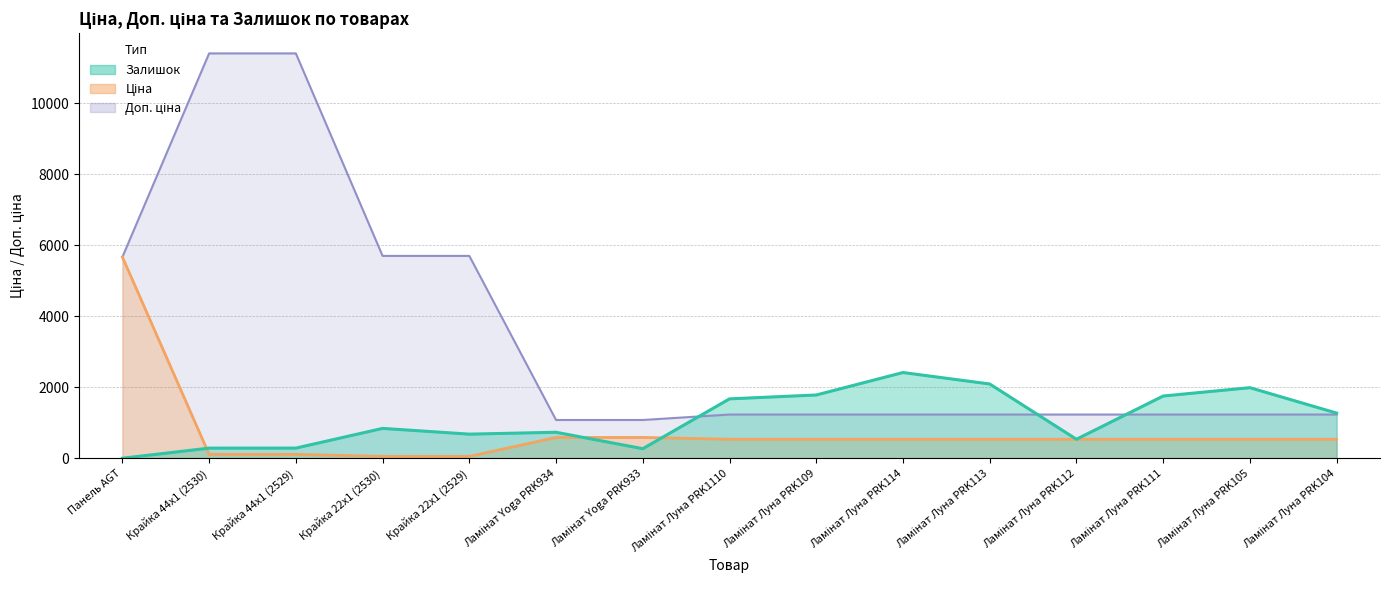

Reading right to left, what are all the values shown in this chart?

Ціна: Ламінат Луна PRK104=539.0	Ламінат Луна PRK105=539.0	Ламінат Луна PRK111=539.0	Ламінат Луна PRK112=539.0	Ламінат Луна PRK113=539.0	Ламінат Луна PRK114=539.0	Ламінат Луна PRK109=539.0	Ламінат Луна PRK1110=539.0	Ламінат Yoga PRK933=589.9	Ламінат Yoga PRK934=589.9	Крайка 22x1 (2529)=57.0	Крайка 22x1 (2530)=57.0	Крайка 44x1 (2529)=114.1	Крайка 44x1 (2530)=114.1	Панель AGT=5673.8
Доп. ціна: Ламінат Луна PRK104=1235.4	Ламінат Луна PRK105=1235.4	Ламінат Луна PRK111=1235.4	Ламінат Луна PRK112=1235.4	Ламінат Луна PRK113=1235.4	Ламінат Луна PRK114=1235.4	Ламінат Луна PRK109=1235.4	Ламінат Луна PRK1110=1235.4	Ламінат Yoga PRK933=1081.7	Ламінат Yoga PRK934=1081.7	Крайка 22x1 (2529)=5705.0	Крайка 22x1 (2530)=5705.0	Крайка 44x1 (2529)=11410.0	Крайка 44x1 (2530)=11410.0	Панель AGT=5673.8
Залишок: Ламінат Луна PRK104=1276.0	Ламінат Луна PRK105=1992.0	Ламінат Луна PRK111=1757.0	Ламінат Луна PRK112=539.0	Ламінат Луна PRK113=2096.0	Ламінат Луна PRK114=2419.0	Ламінат Луна PRK109=1786.0	Ламінат Луна PRK1110=1677.0	Ламінат Yoga PRK933=273.0	Ламінат Yoga PRK934=736.0	Крайка 22x1 (2529)=683.0	Крайка 22x1 (2530)=845.0	Крайка 44x1 (2529)=290.0	Крайка 44x1 (2530)=289.0	Панель AGT=4.0